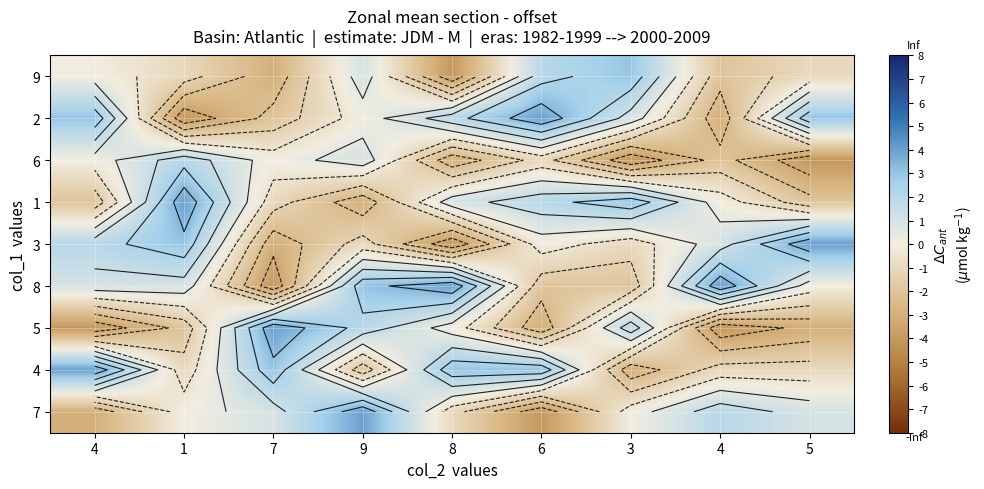

Which category has the highest value in the 3 series?

5